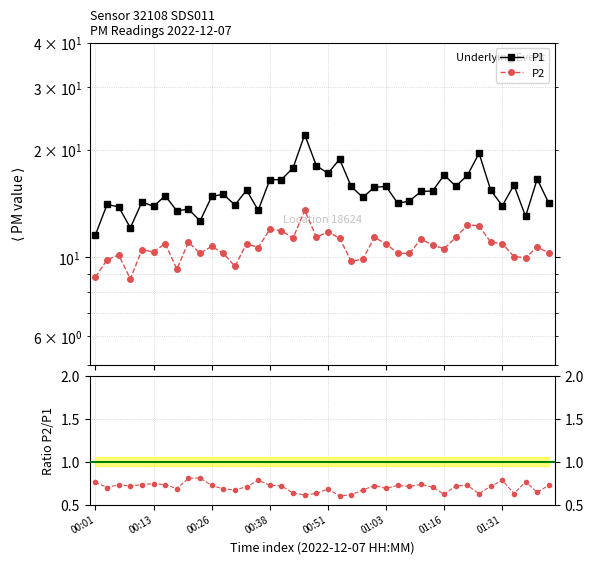

How many interior local valleys does the P1 series have?

12